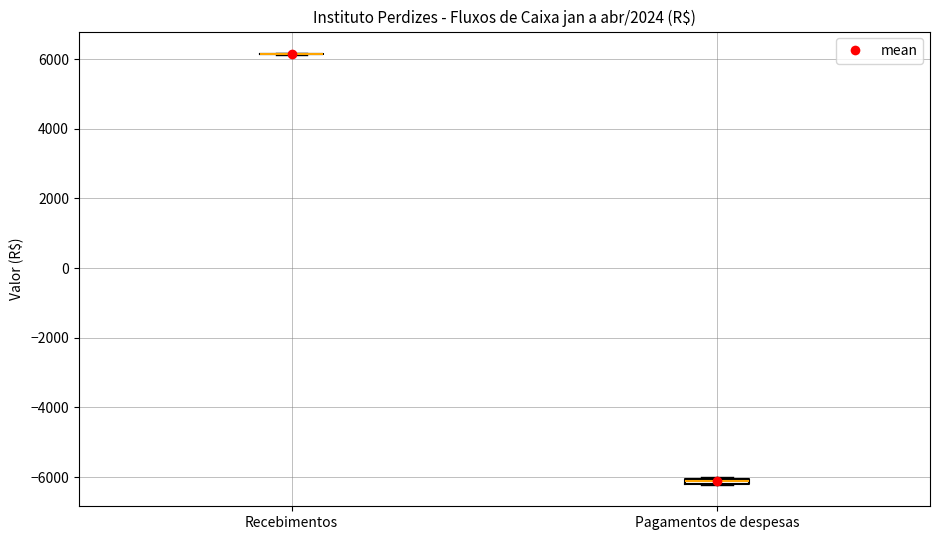

Where is the lower edge of the box for Pagamentos de despesas on the y-axis? The values are not printed on the chart, so give them approximately, as read against the axis.

-6200